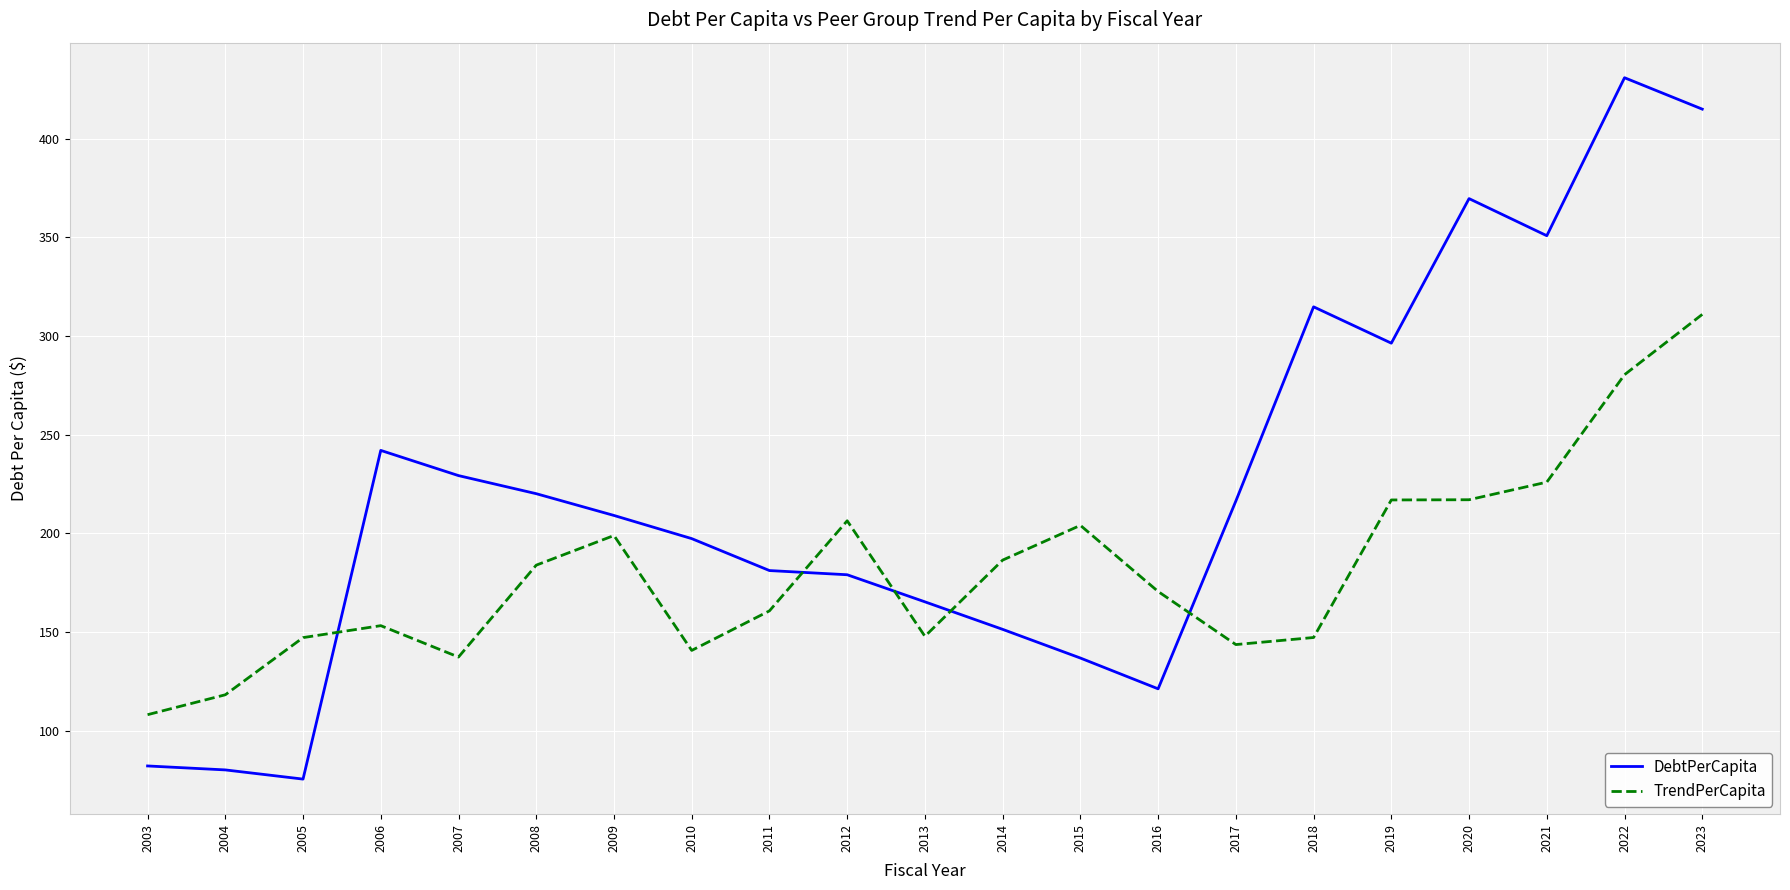

True or false: TrendPerCapita has a value of 86.5 at 2013.

False